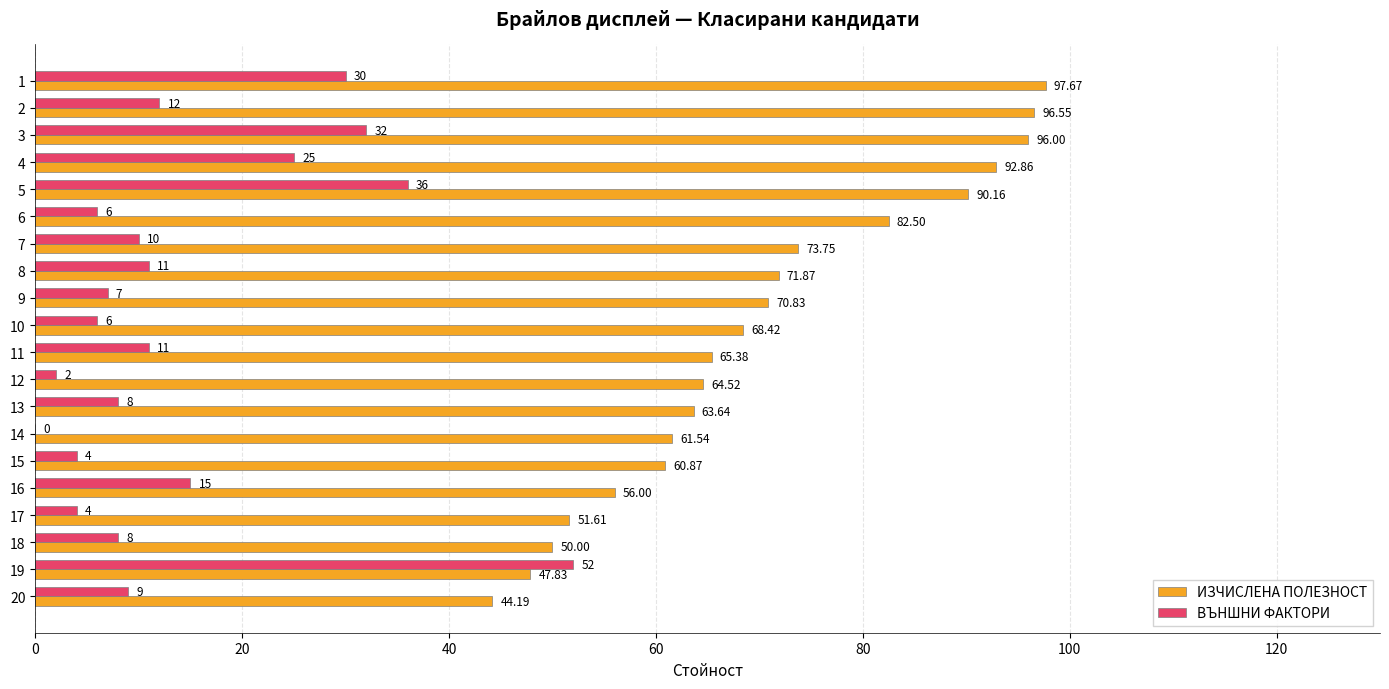

Is the value of ИЗЧИСЛЕНА ПОЛЕЗНОСТ at 10 greater than the value of ВЪНШНИ ФАКТОРИ at 4?

Yes